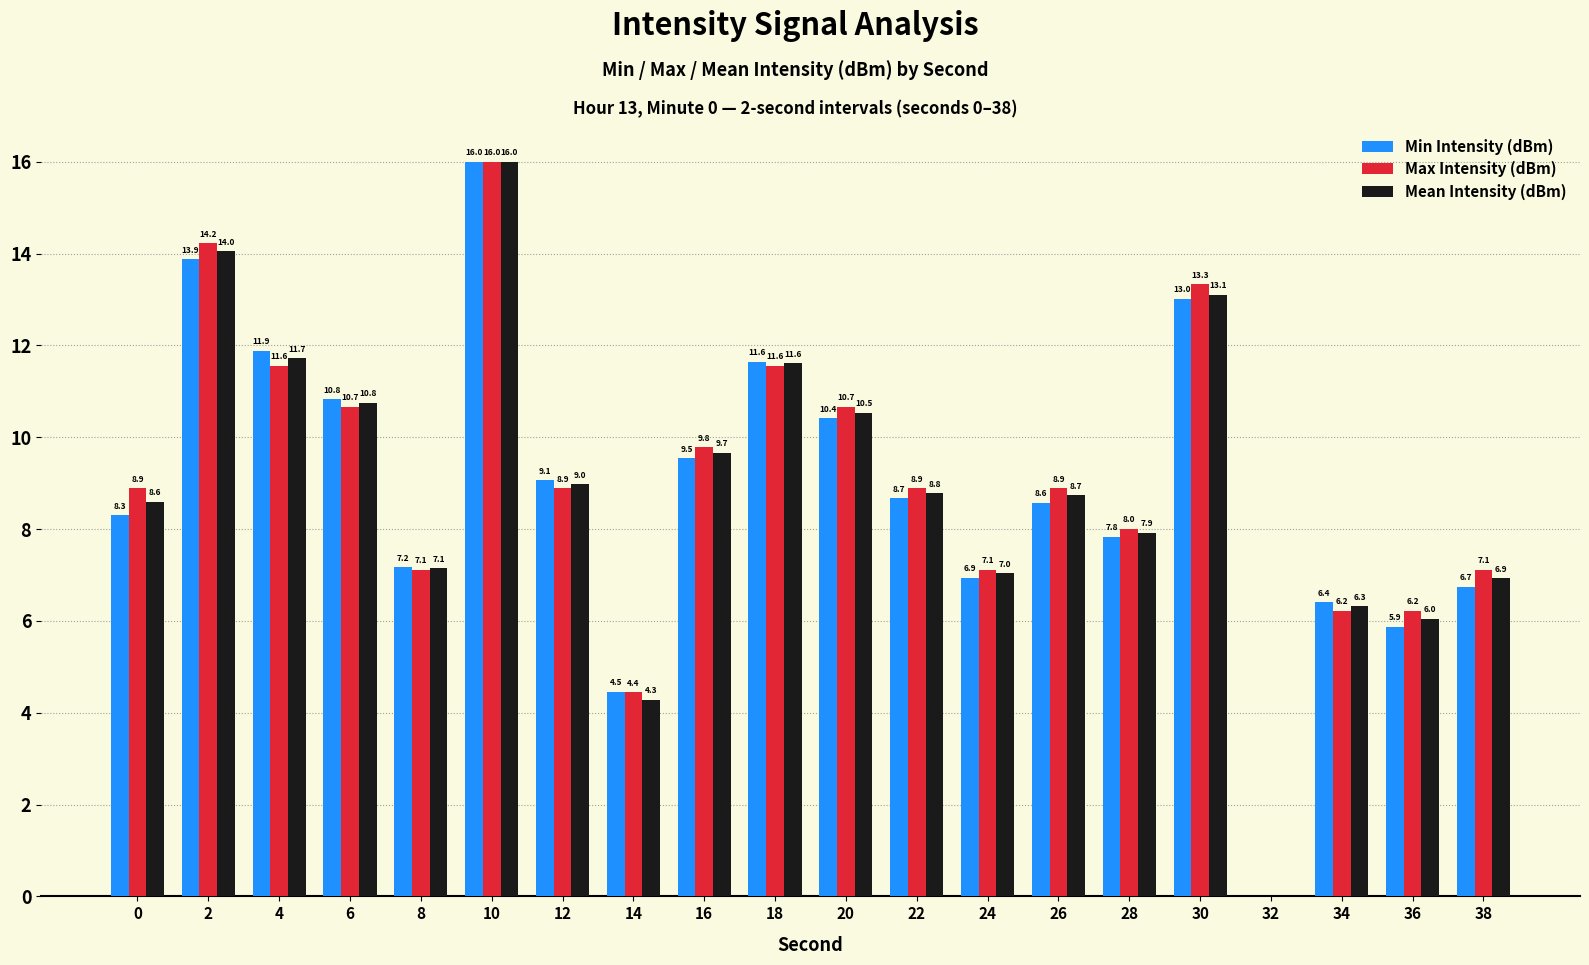

The value of Mean Intensity (dBm) at 14 is 1.8. True or false?

False